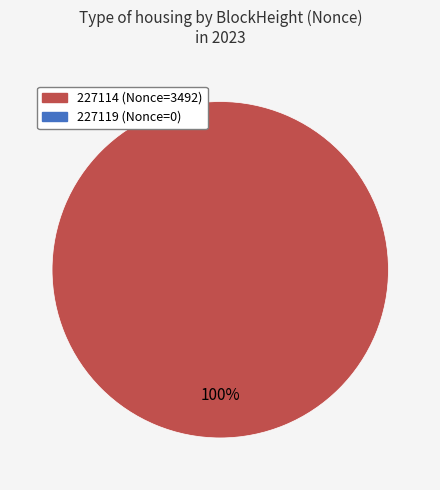

Is it true that 227119 is 0% of the pie?

True